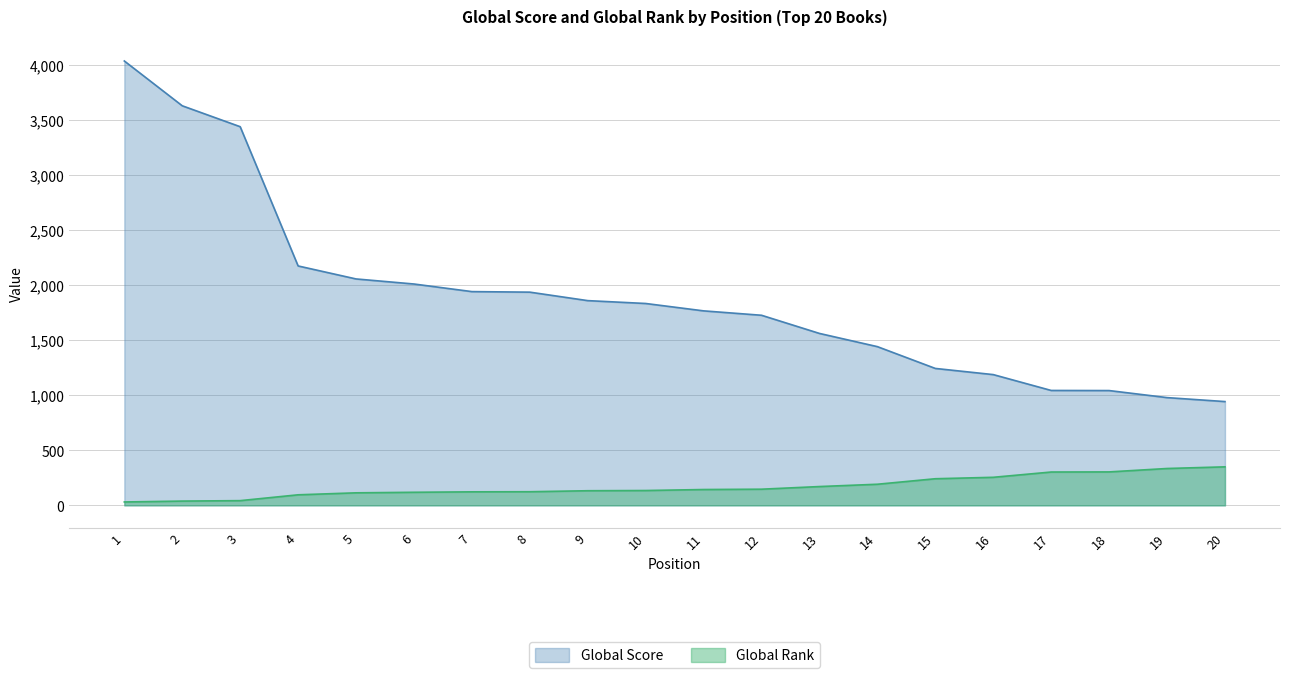

Reading right to left, list all the values displayed in this chart.

Global Score: 943	979	1043	1044	1188	1244	1442	1562	1727	1767	1834	1860	1937	1942	2011	2057	2175	3440	3630	4037
Global Rank: 350	335	304	303	255	242	192	171	147	144	135	133	124	123	119	114	96	43	39	31